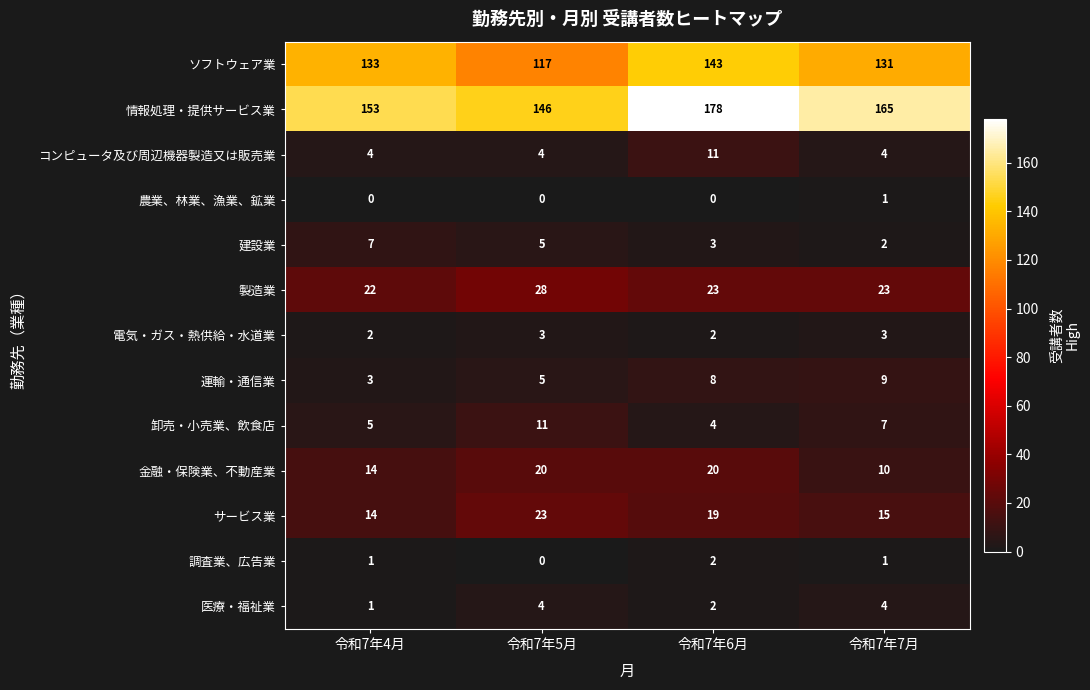

At how many categories does at least one series exceed 116?

4